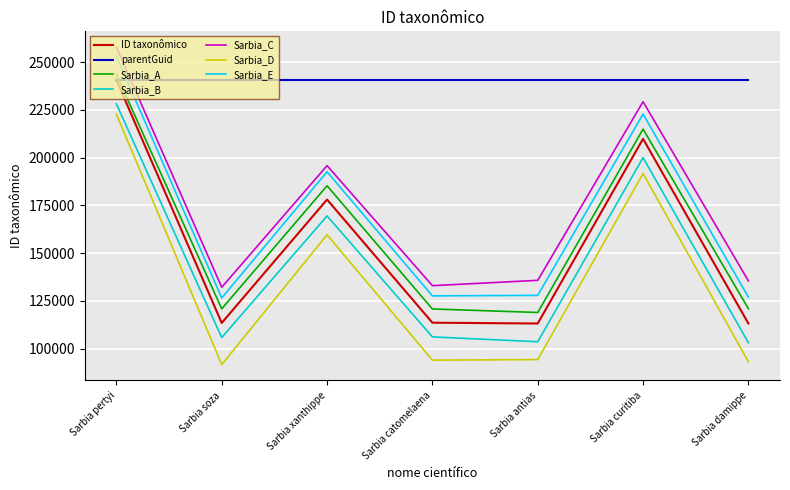

At which label is Sarbia_D closest to 157222?

Sarbia xanthippe